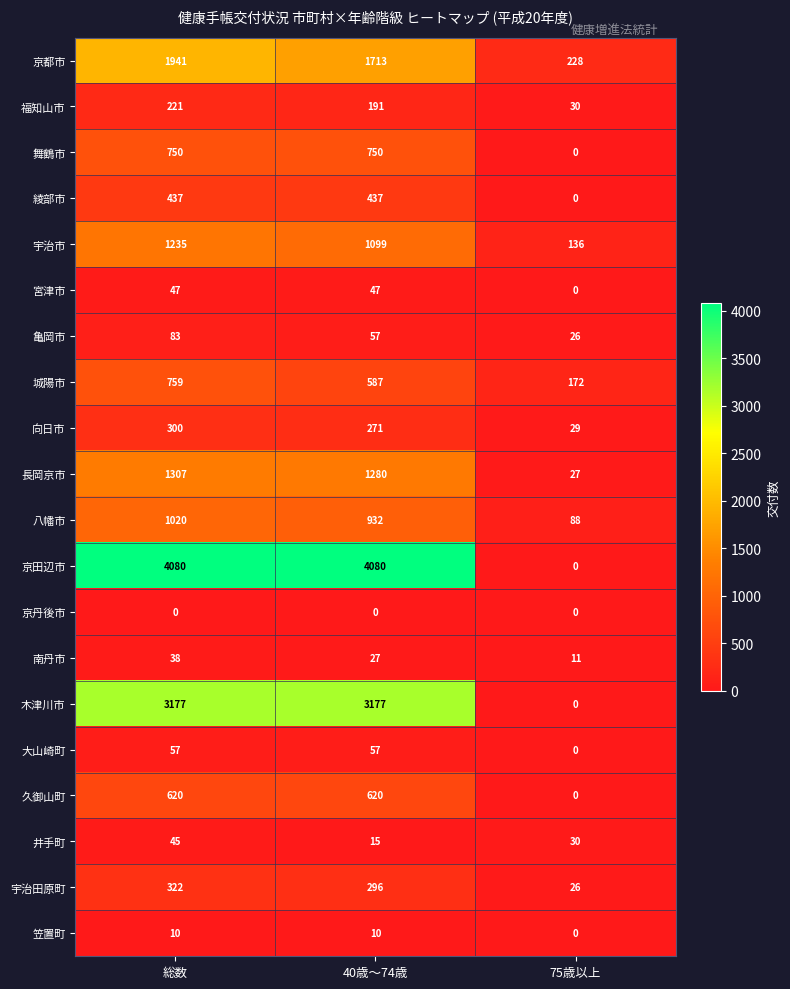

Is it true that 笠置町 equals 0 at 75歳以上?

True